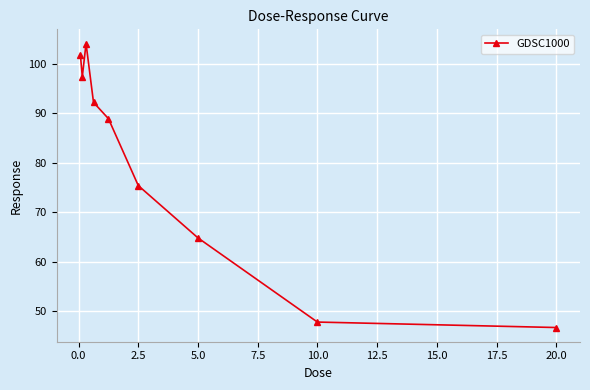

True or false: there are more than 1 points higher than both neighbors.

False